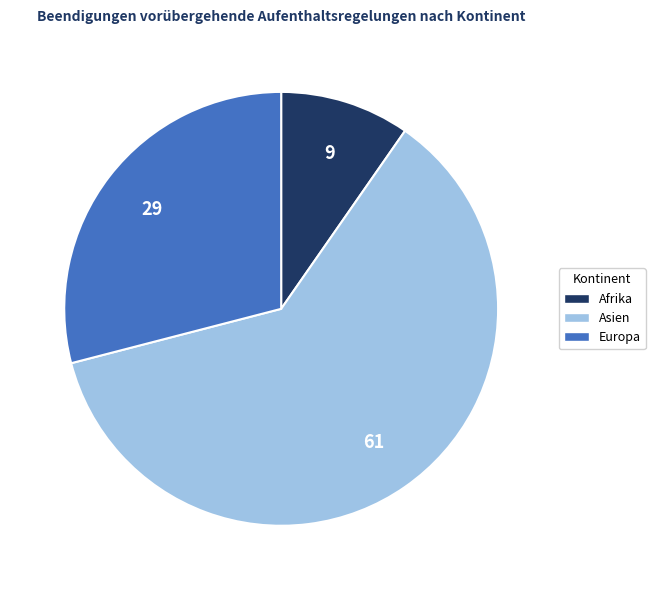

Is there any slice that represents more than half of the pie?

Yes